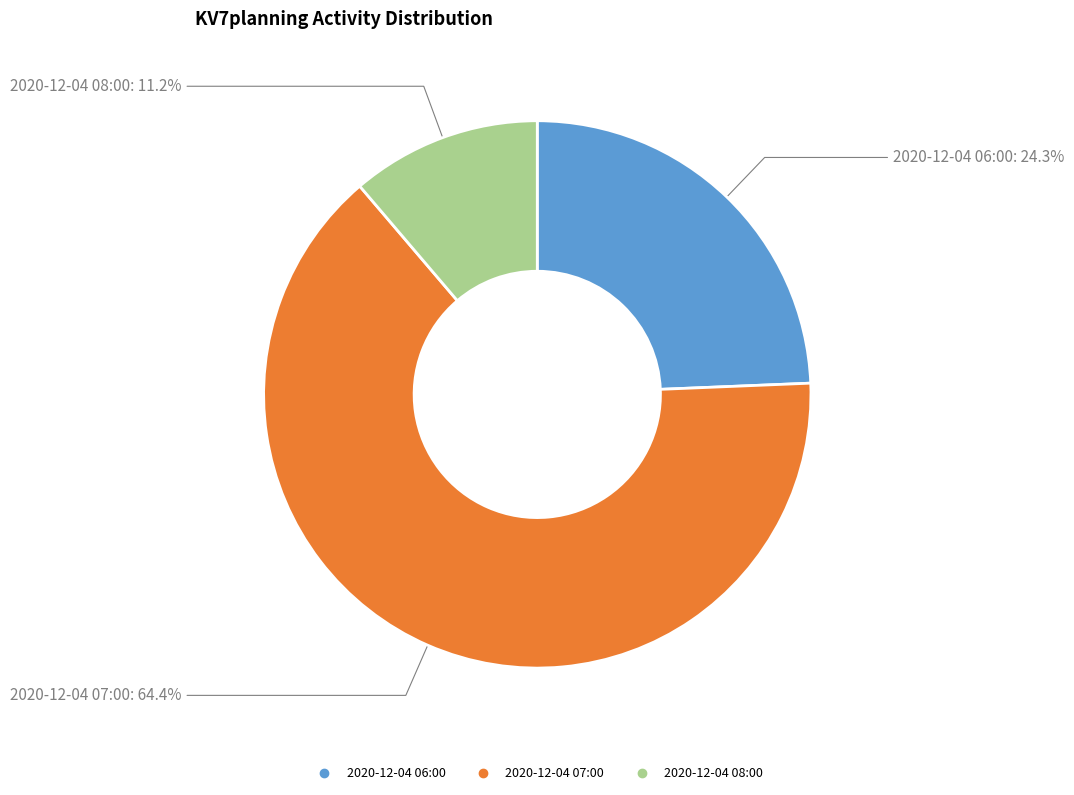

Does 2020-12-04 08:00 represent more than half of the total?

No